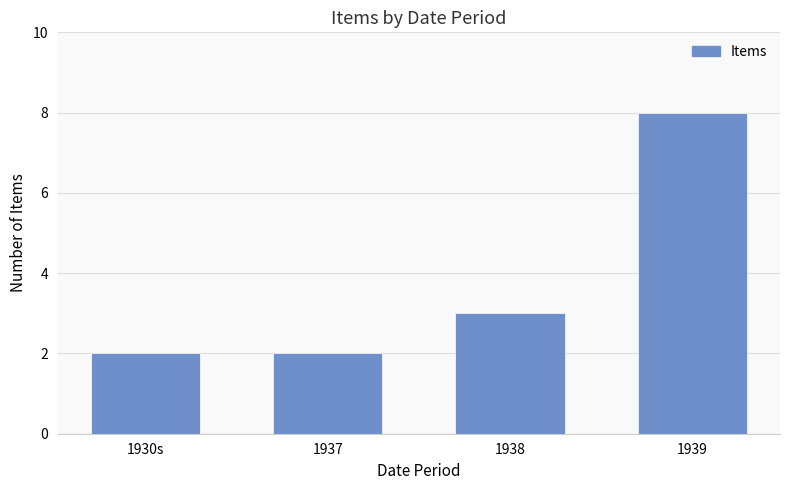

What is the average value?

4